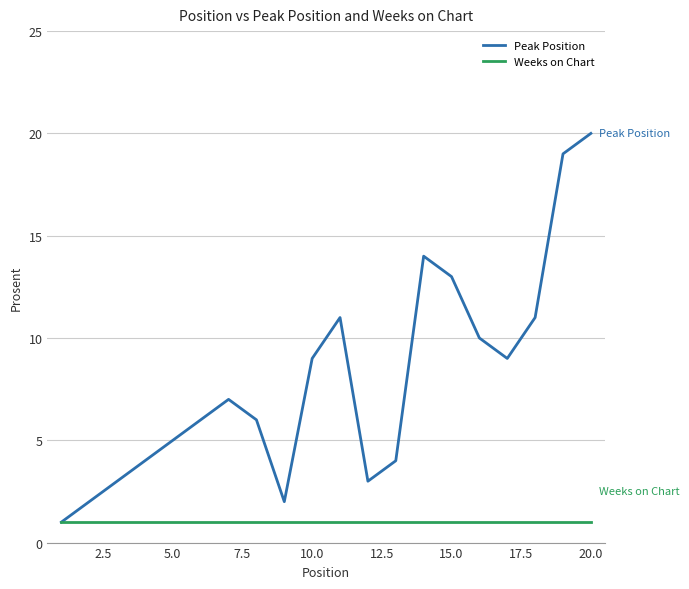

Reading left to right, transcribe all the data shown in this chart.

Peak Position: 1	2	3	4	5	6	7	6	2	9	11	3	4	14	13	10	9	11	19	20
Weeks on Chart: 1	1	1	1	1	1	1	1	1	1	1	1	1	1	1	1	1	1	1	1